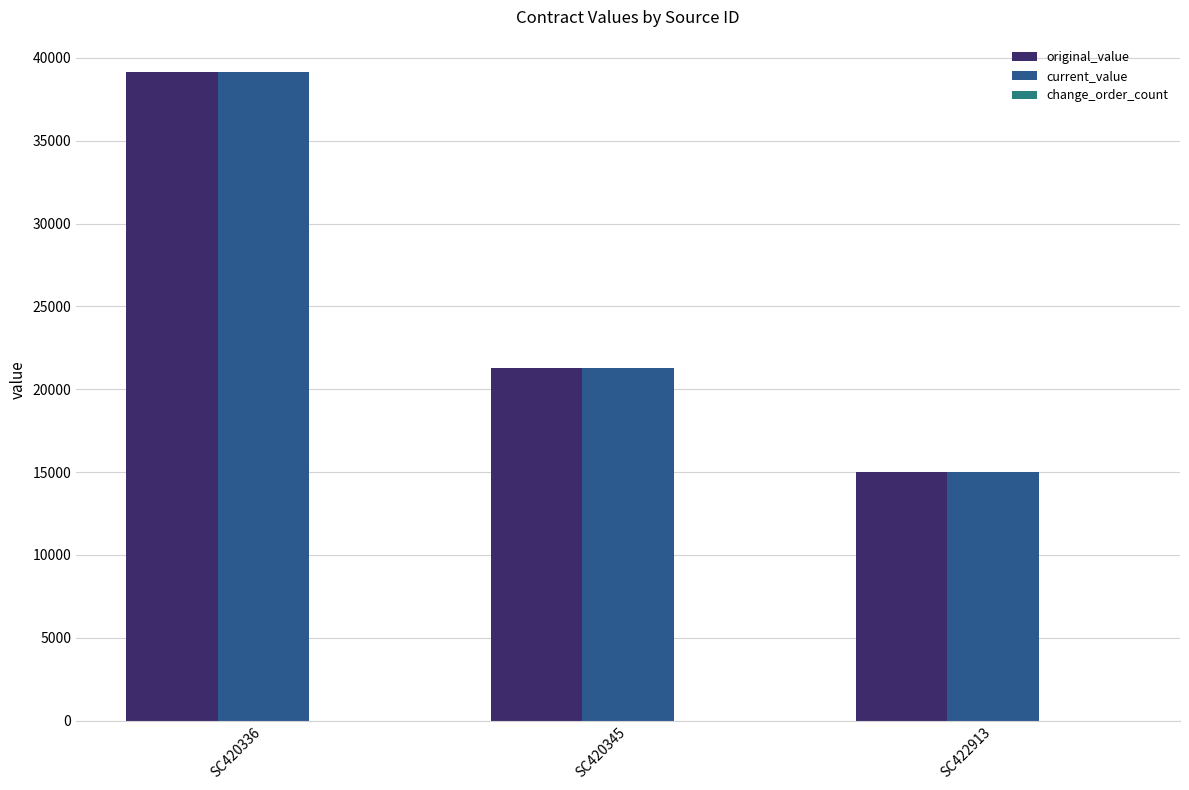

List the labels in order of original_value value, largest first.

SC420336, SC420345, SC422913